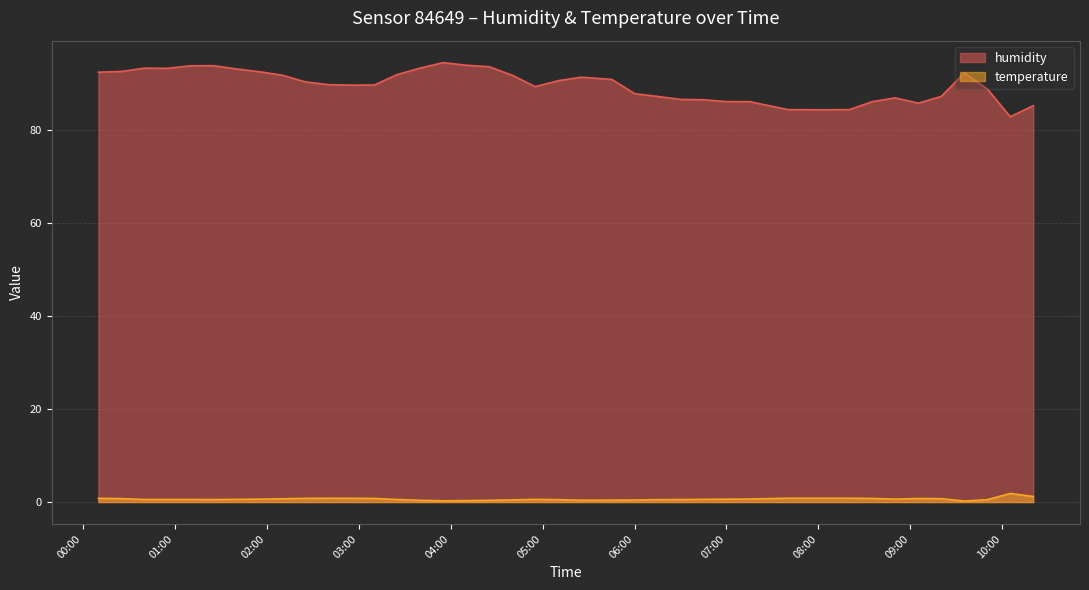

True or false: temperature and humidity cross at least once.

False